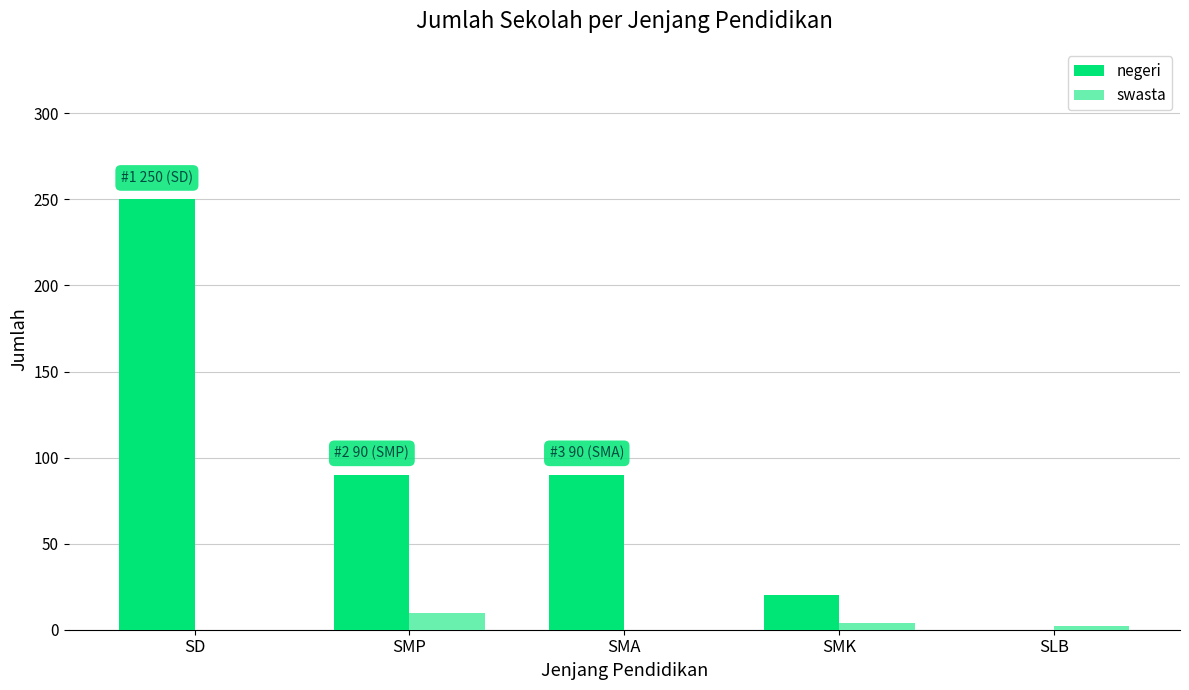

What are all the series names shown in the legend?

negeri, swasta